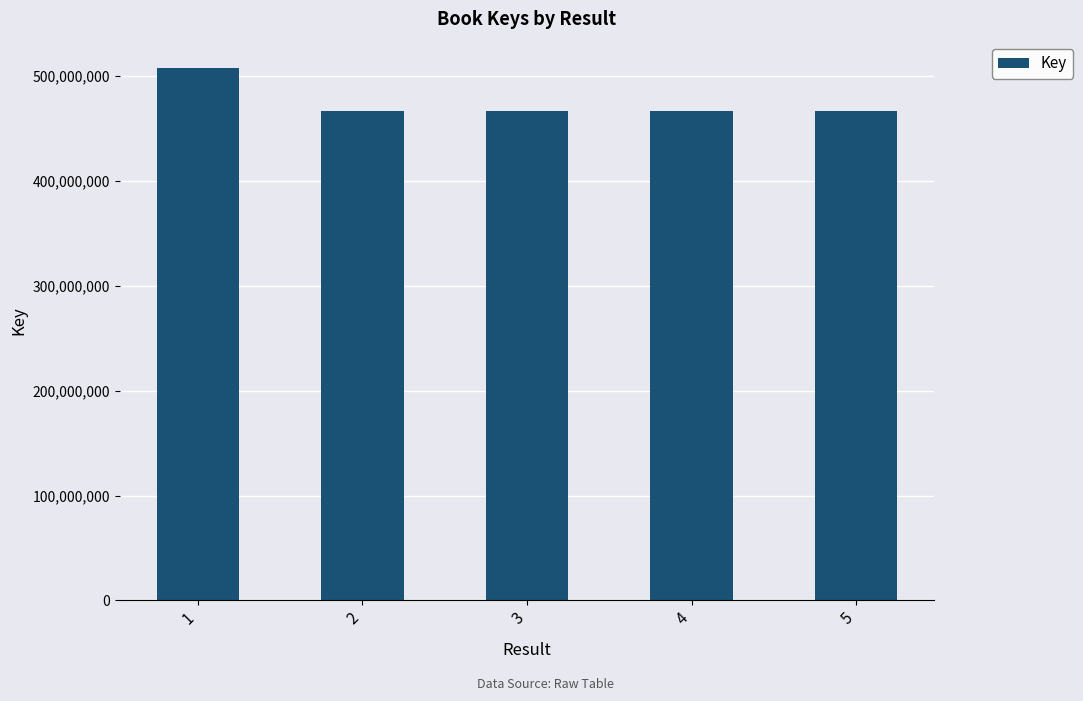

What is the greatest value displayed?

507485709